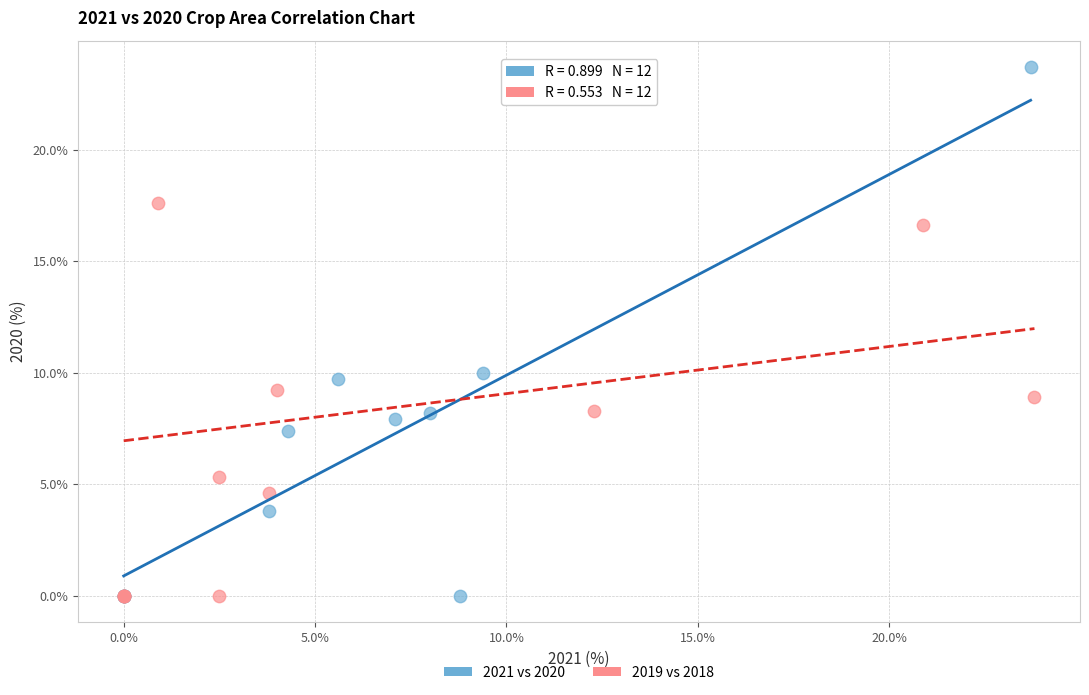

Which series has the largest Y range (max minus min)?

2021 vs 2020